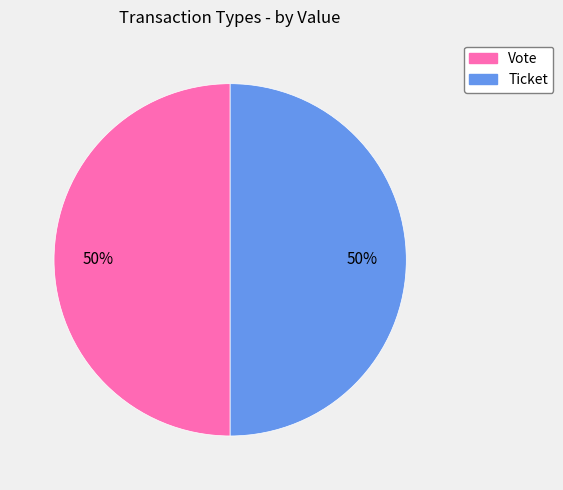

To the nearest percent, what is the average slice percentage?

50%